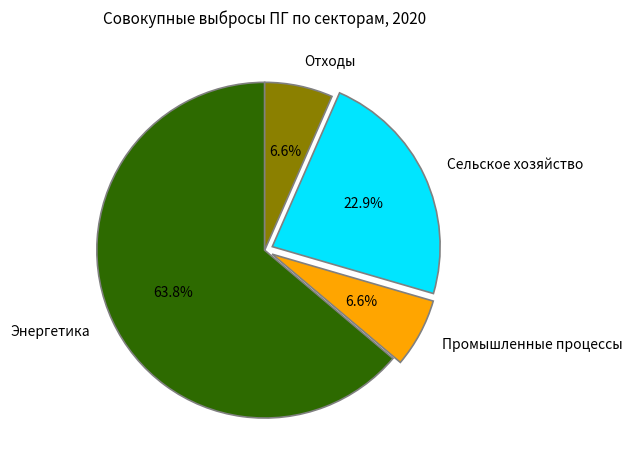

True or false: Отходы accounts for 15% of the total.

False